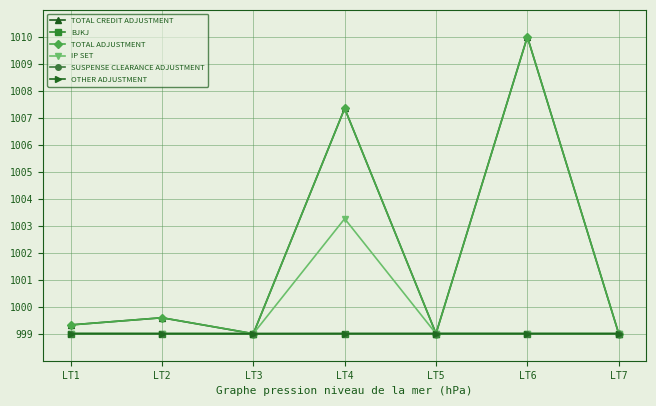

Is it true that IP SET equals 1003.3 at LT4?

True